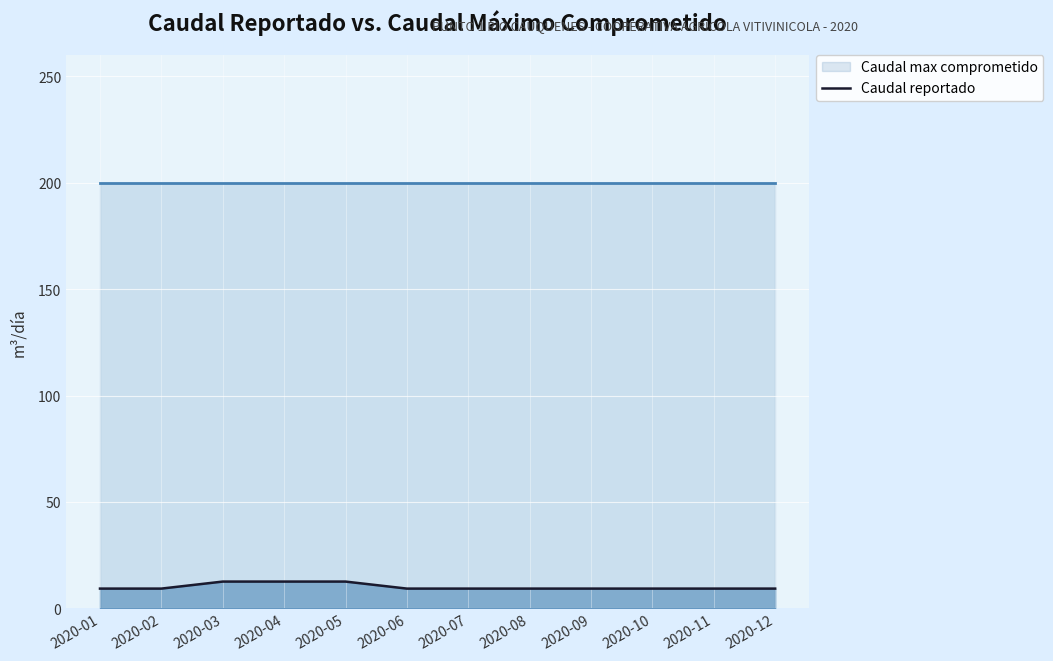

What is the smallest value displayed?

9.3